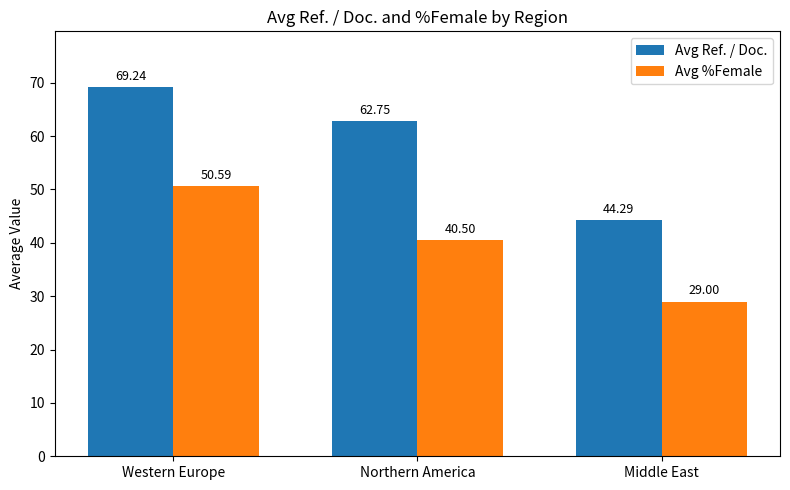

Are the bars grouped side by side (vs. stacked)?

Yes